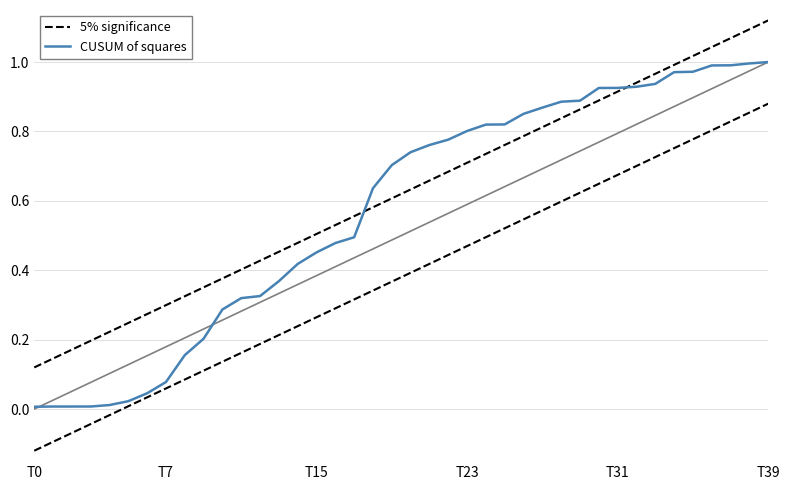

What is the spread (max minus min) of values at 24?

0.1